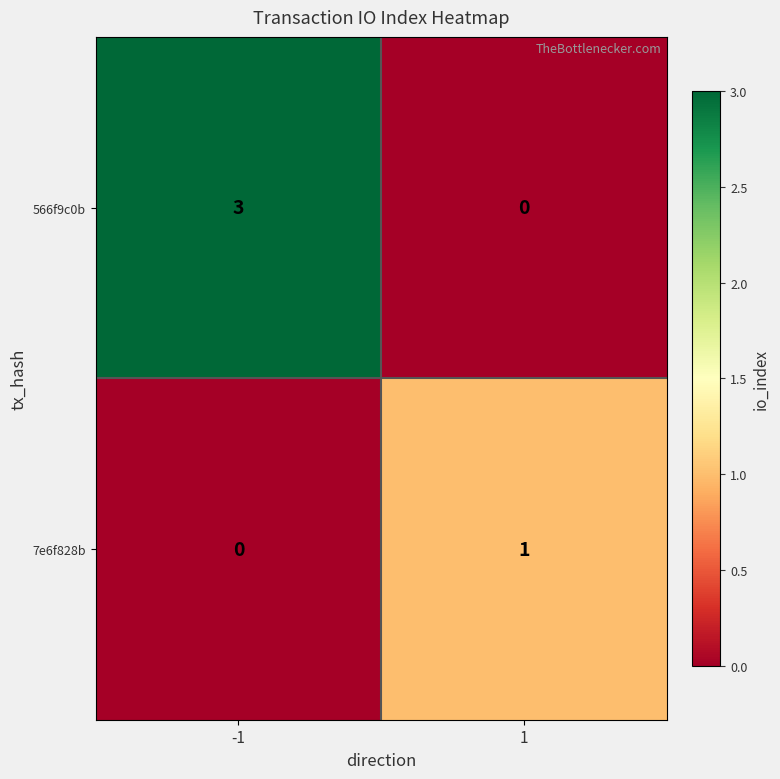

How many categories are shown in the chart?

2